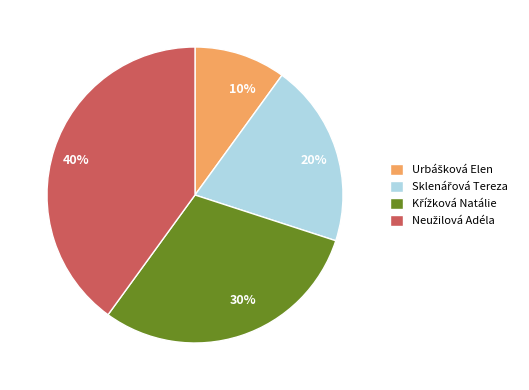

What is the ratio of the value at 10% to the value at 30%?

0.3